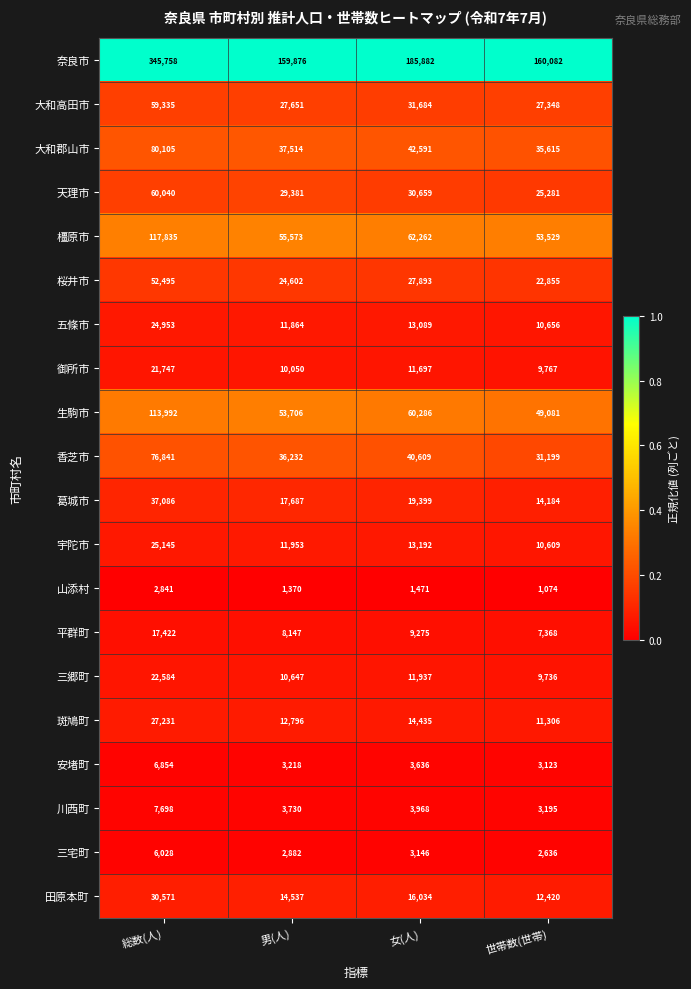

List the series in order of their peak value, highest first.

奈良市, 橿原市, 生駒市, 大和郡山市, 香芝市, 天理市, 大和高田市, 桜井市, 葛城市, 田原本町, 斑鳩町, 宇陀市, 五條市, 三郷町, 御所市, 平群町, 川西町, 安堵町, 三宅町, 山添村